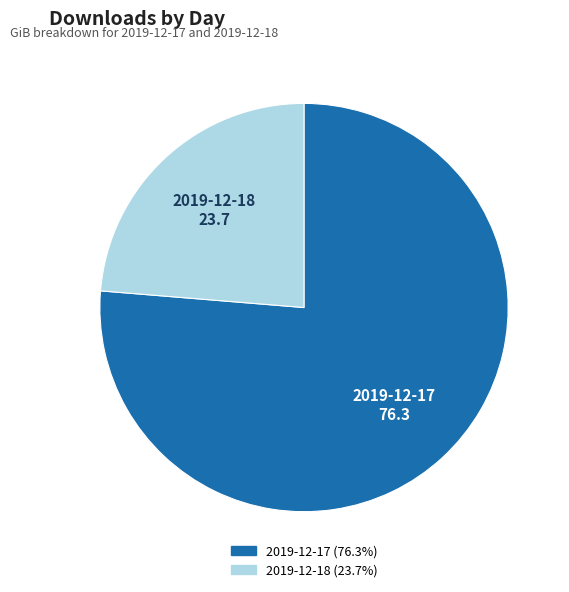

How many segments does this pie chart have?

2